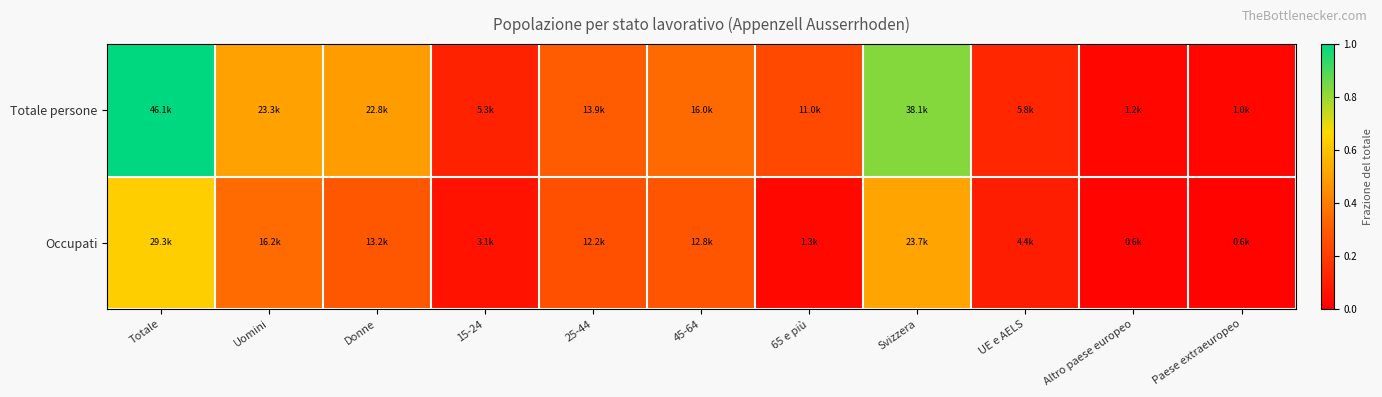

Reading right to left, what are all the values shown in this chart?

Totale persone: Paese extraeuropeo=0.0	Altro paese europeo=0.0	UE e AELS=0.1	Svizzera=0.8	65 e più=0.2	45-64=0.3	25-44=0.3	15-24=0.1	Donne=0.5	Uomini=0.5	Totale=1.0
Occupati: Paese extraeuropeo=0.0	Altro paese europeo=0.0	UE e AELS=0.1	Svizzera=0.5	65 e più=0.0	45-64=0.3	25-44=0.3	15-24=0.1	Donne=0.3	Uomini=0.4	Totale=0.6